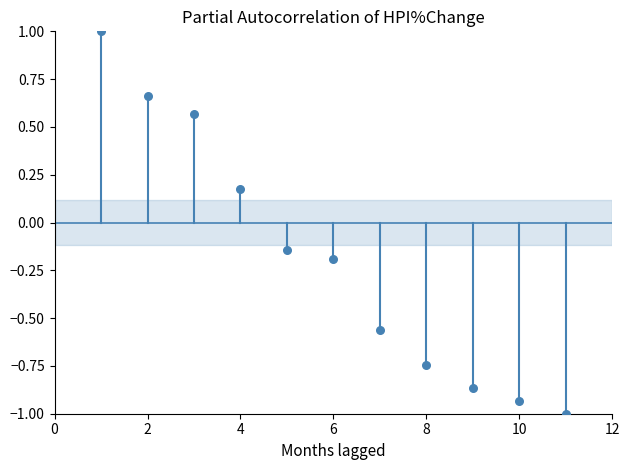

What is the range of X values (max minus min)?

10.0